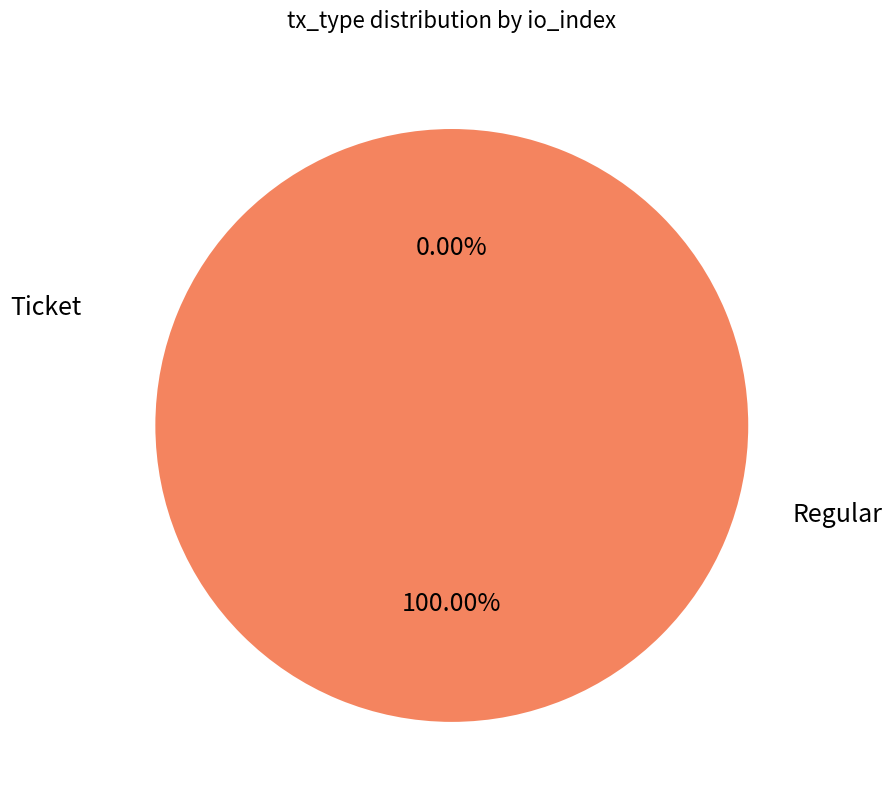

How many segments does this pie chart have?

2